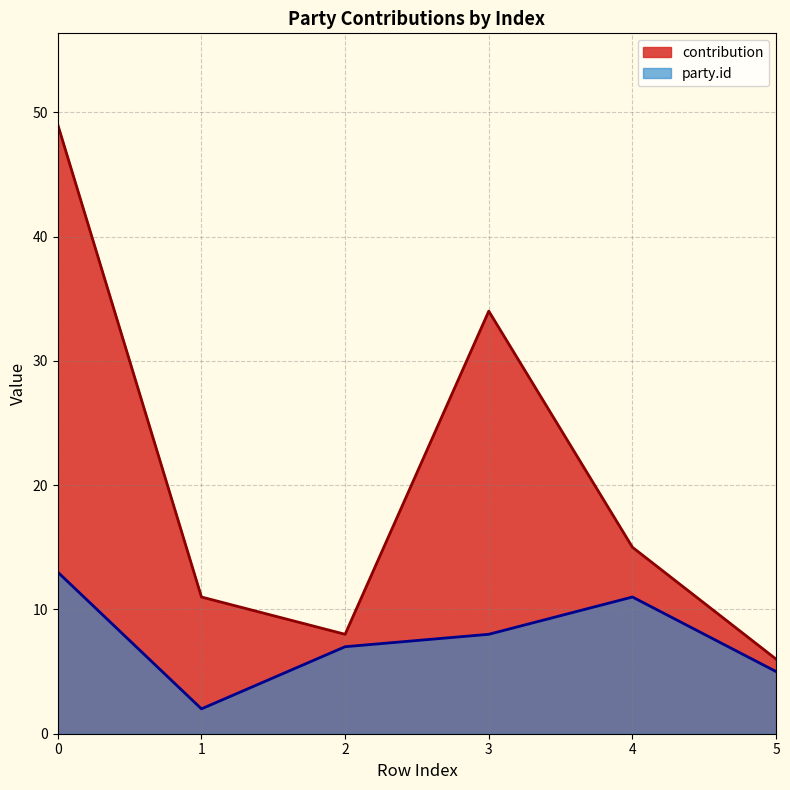

How many values in the party.id series exceed 8?

2